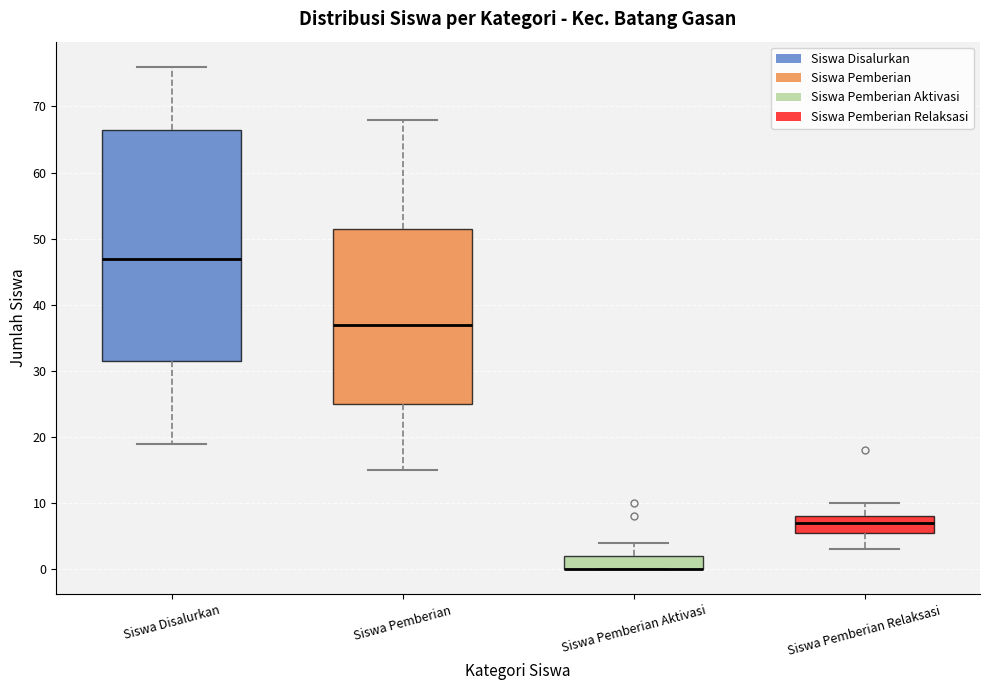

Comparing the boxes themselves (not the whiskers), which one is the tallest?

Siswa Disalurkan